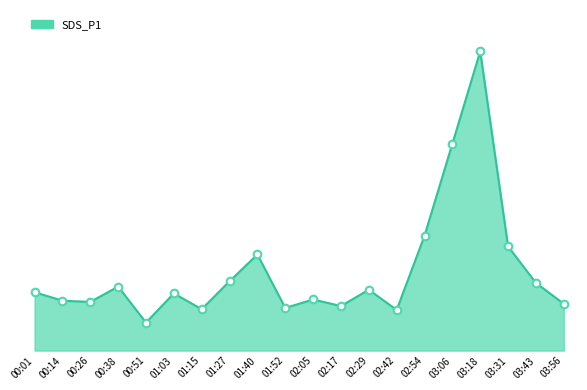

Between 00:51 and 02:42, which is larger?

02:42